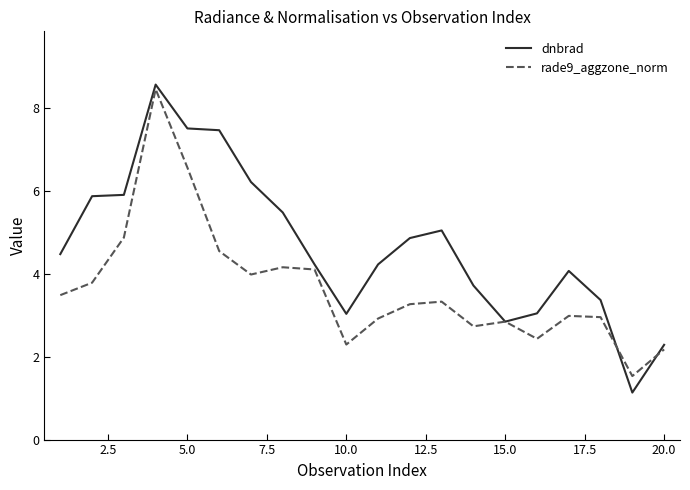

List the series in order of their overall mean, highest first.

dnbrad, rade9_aggzone_norm